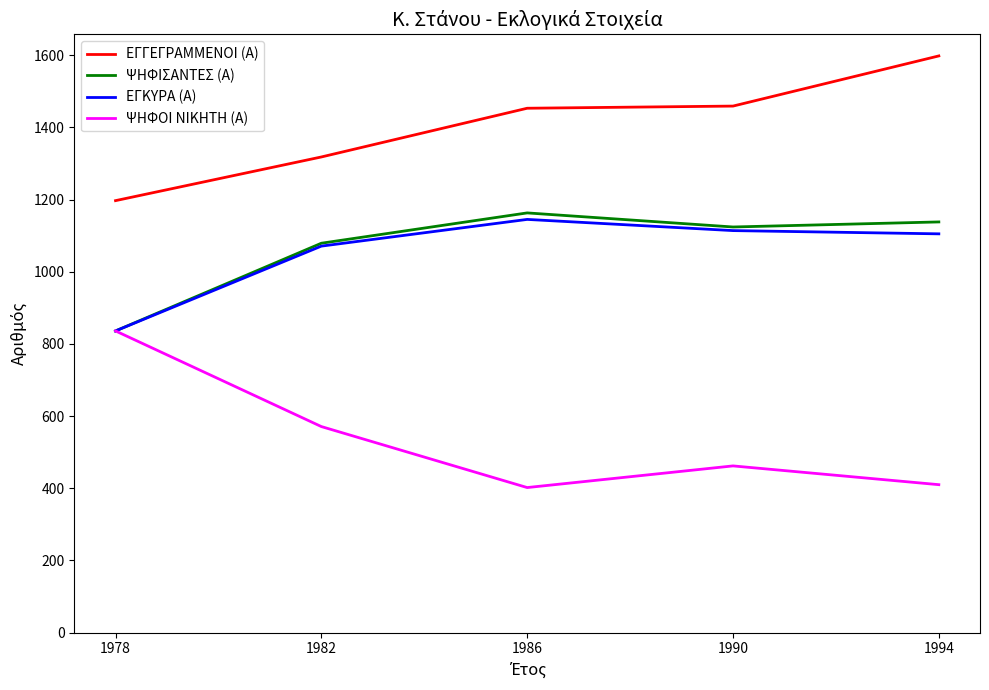

What is the sum of all ΕΓΓΕΓΡΑΜΜΕΝΟΙ (Α) values?

7025